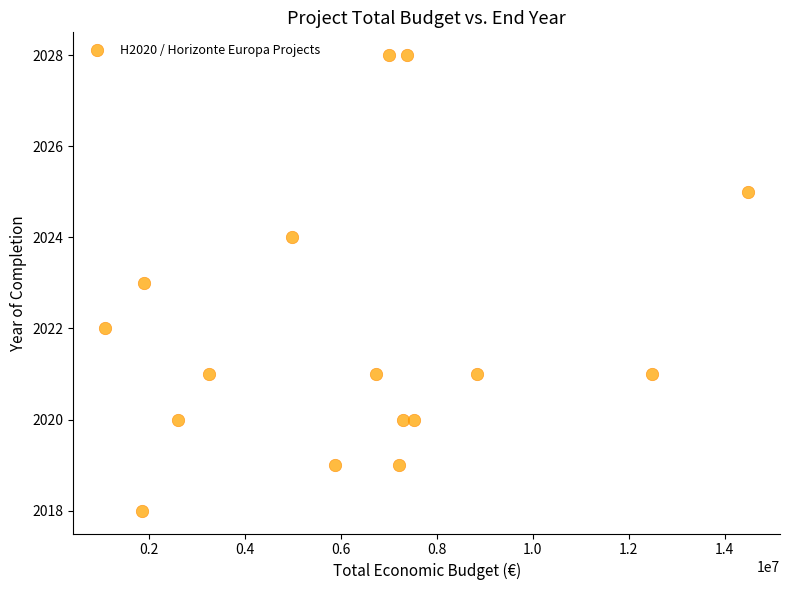

What is the range of X values (max minus min)?

13384959